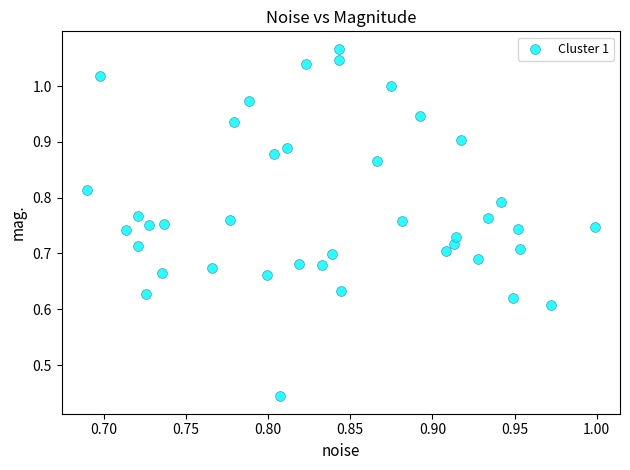

What is the range of X values (max minus min)?

0.3